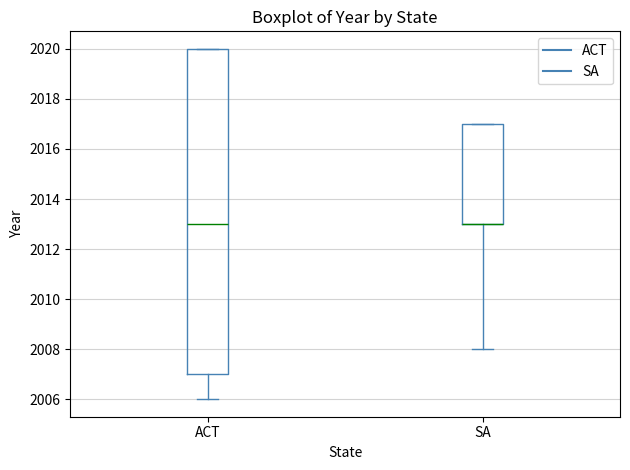

Reading left to right, read every box against the y-axis: the position of its median line, the range the box covers, and the ends of its whiskers. The values are not printed on the chart, so give them approximately, as read against the axis.

ACT: median 2013, box 2007 to 2020, whiskers 2006 to 2020
SA: median 2013 (drawn on the box's lower edge), box 2013 to 2017, whiskers 2008 to 2017